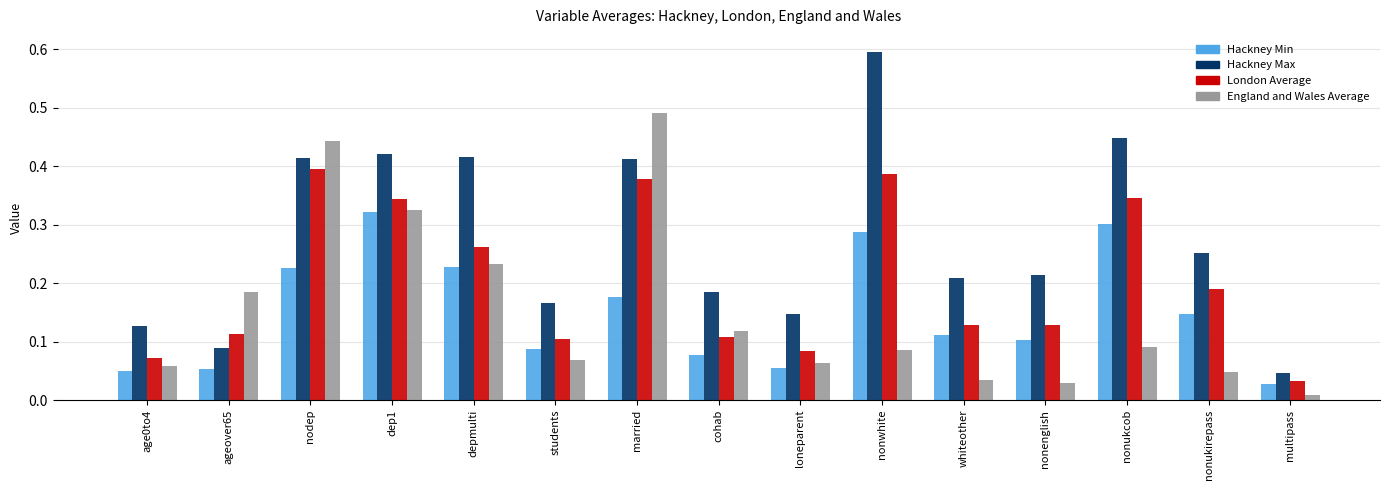

Rank the series at students from highest to lowest value.

Hackney Max, London Average, Hackney Min, England and Wales Average